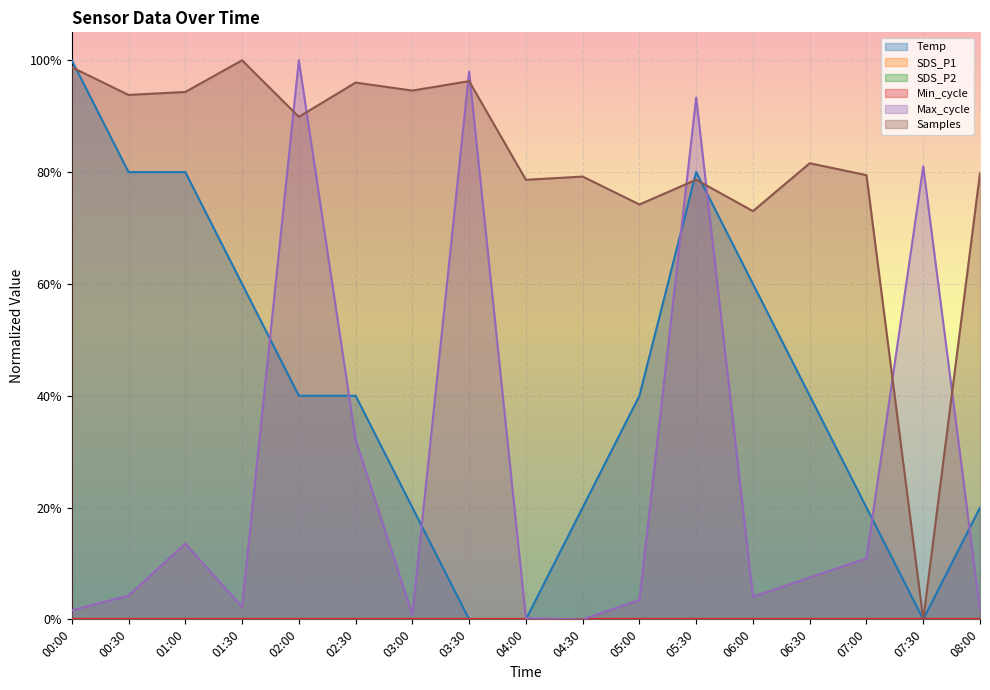

Reading left to right, what are all the values shown in this chart?

Temp: 00:00=1.0	00:30=0.8	01:00=0.8	01:30=0.6	02:00=0.4	02:30=0.4	03:00=0.2	03:30=0.0	04:00=0.0	04:30=0.2	05:00=0.4	05:30=0.8	06:00=0.6	06:30=0.4	07:00=0.2	07:30=0.0	08:00=0.2
Max_cycle: 00:00=0.0	00:30=0.0	01:00=0.1	01:30=0.0	02:00=1.0	02:30=0.3	03:00=0.0	03:30=1.0	04:00=0.0	04:30=0.0	05:00=0.0	05:30=0.9	06:00=0.0	06:30=0.1	07:00=0.1	07:30=0.8	08:00=0.0
Samples: 00:00=1.0	00:30=0.9	01:00=0.9	01:30=1.0	02:00=0.9	02:30=1.0	03:00=0.9	03:30=1.0	04:00=0.8	04:30=0.8	05:00=0.7	05:30=0.8	06:00=0.7	06:30=0.8	07:00=0.8	07:30=0.0	08:00=0.8